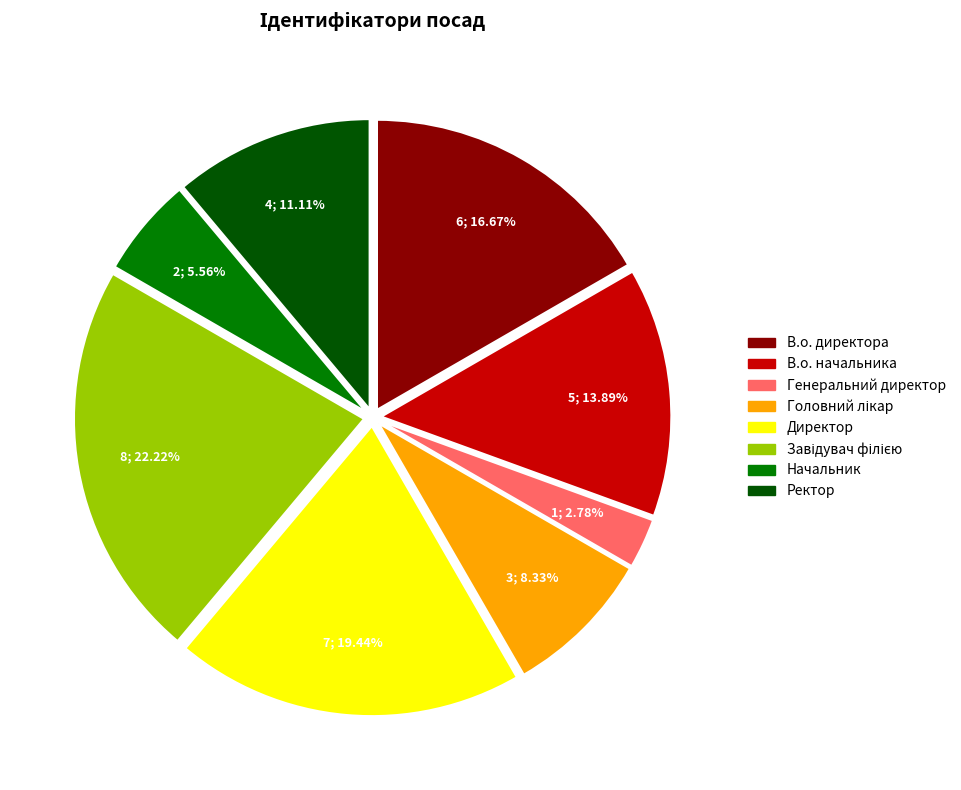

How many slices are in this pie chart?

8